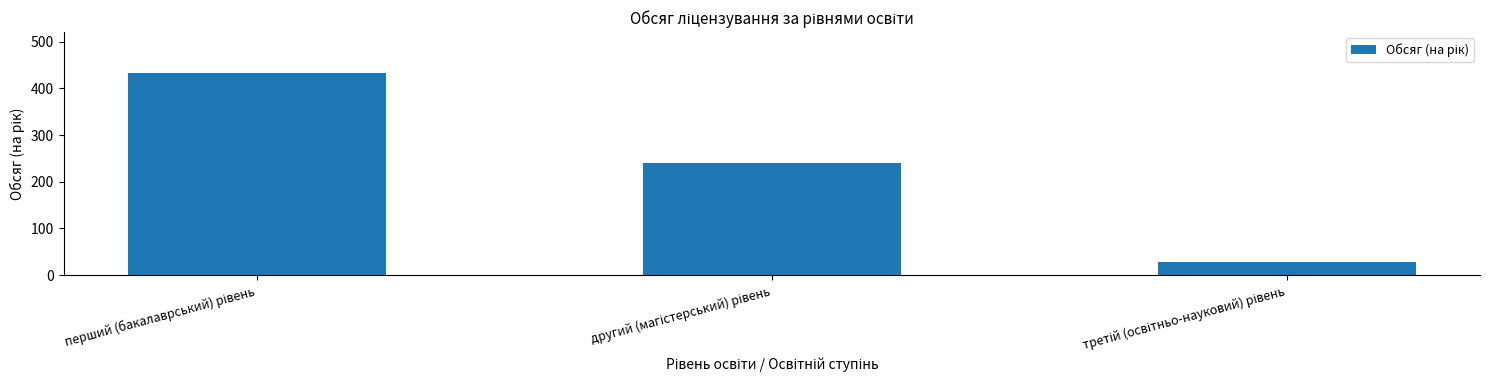

What is the sum of all values?

702